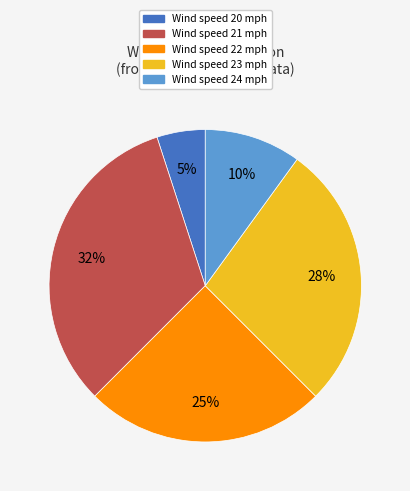

Is there a majority slice in this chart?

No